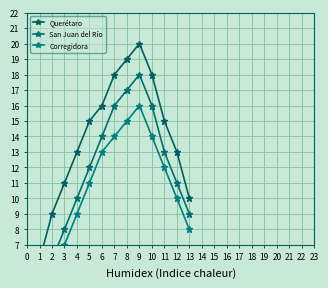

True or false: Querétaro has a value of 5 at 10.

False